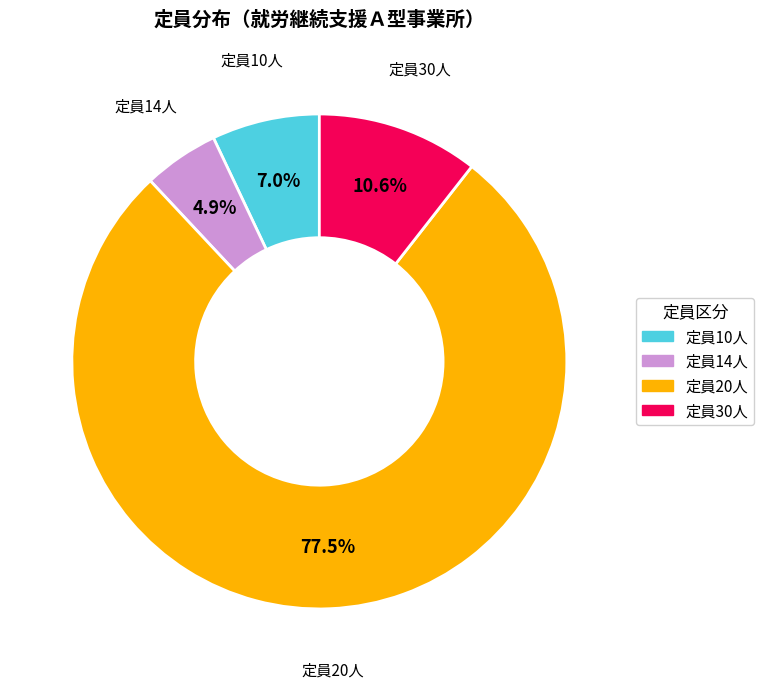

Is there a majority slice in this chart?

Yes